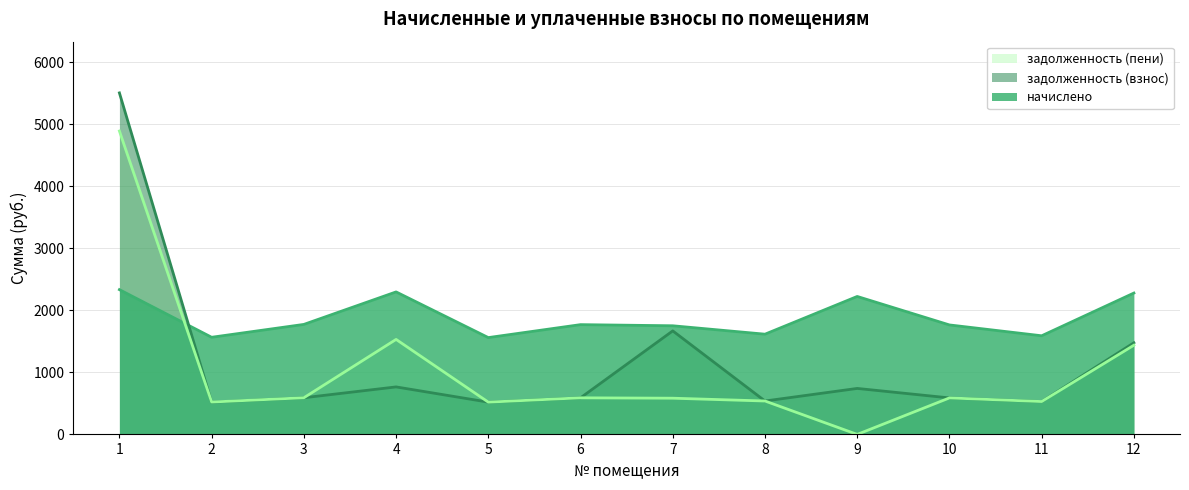

Read the задолженность (пени) value at 7.

584.1